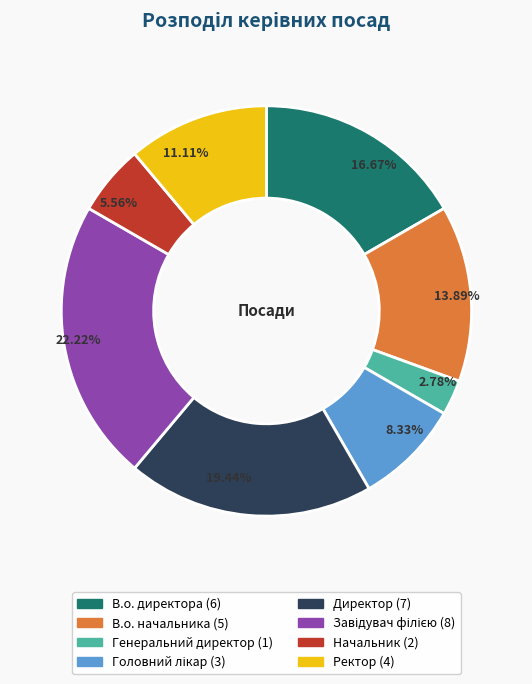

Count the number of slices in the pie.

8